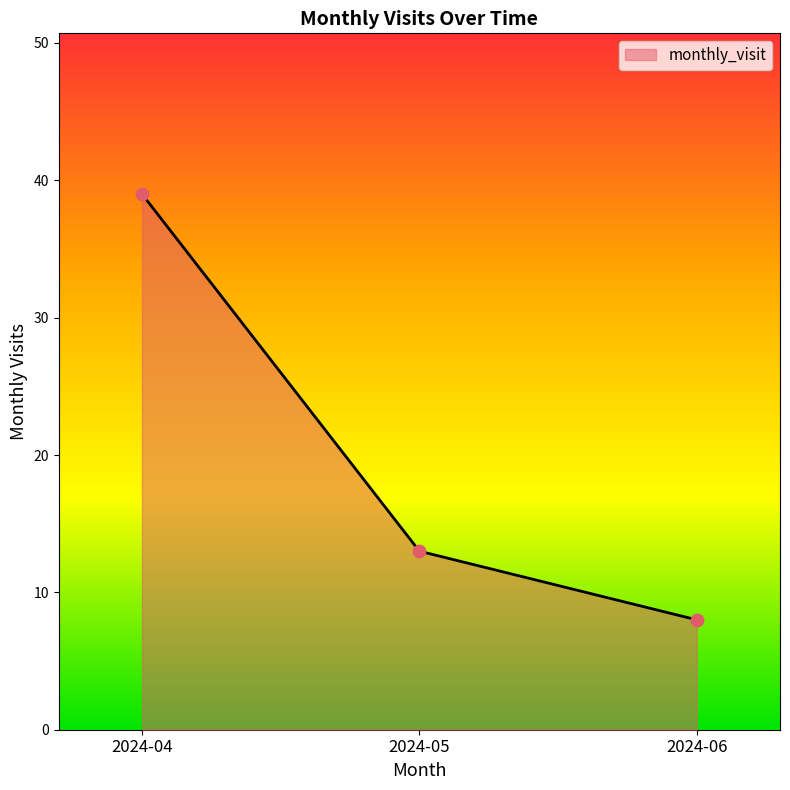

What is the ratio of the value at 2024-05 to the value at 2024-04?

0.3